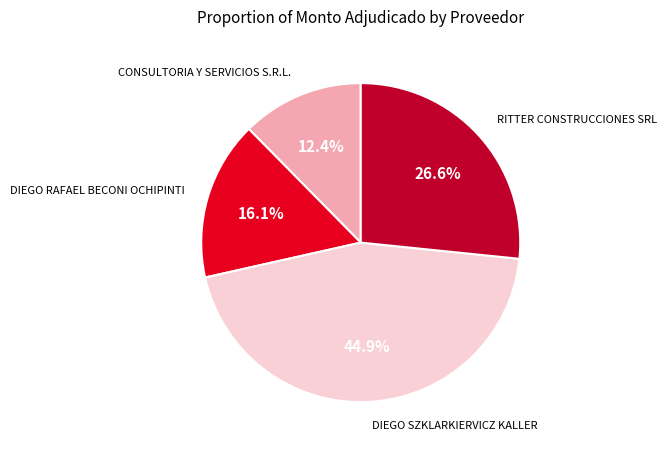

Which has a higher value, RITTER CONSTRUCCIONES SRL or CONSULTORIA Y SERVICIOS S.R.L.?

RITTER CONSTRUCCIONES SRL